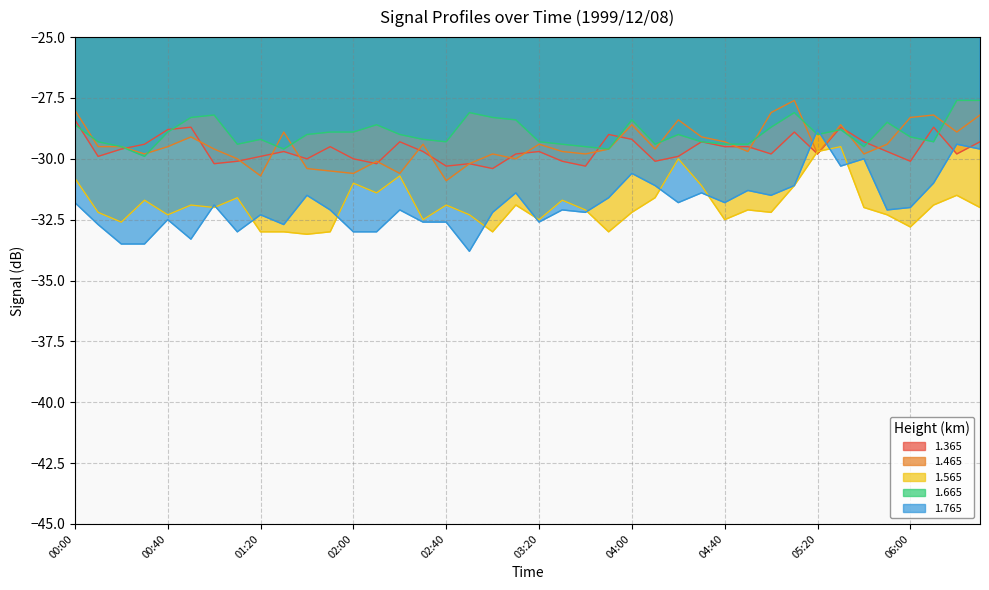

Which series changed the most between 02:10 and 04:00?

1.765